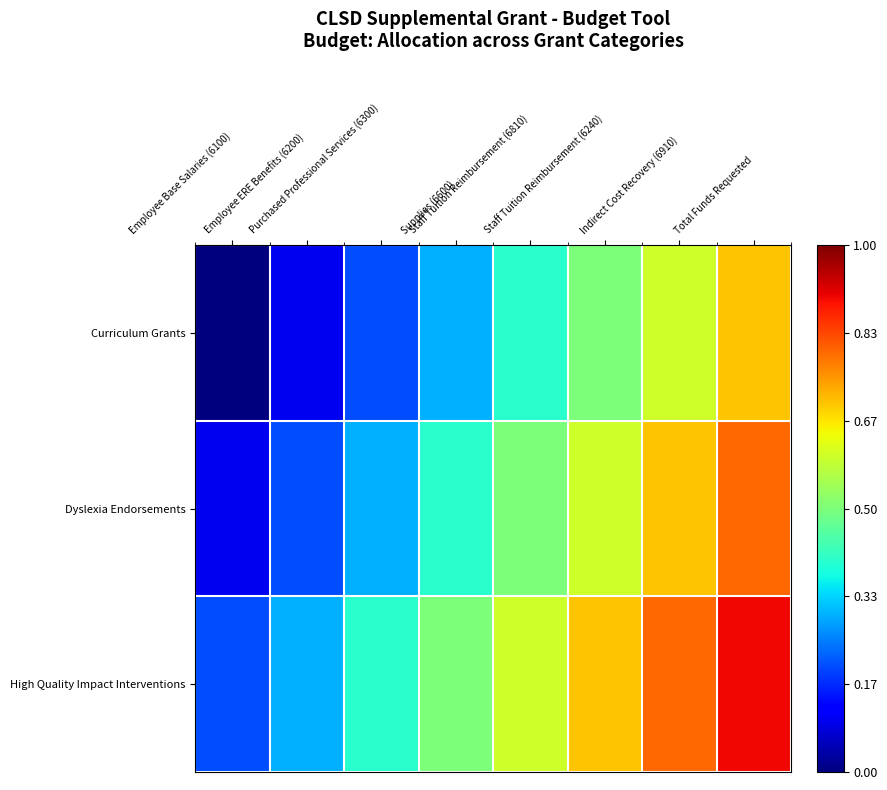

How many series are shown in this chart?

3